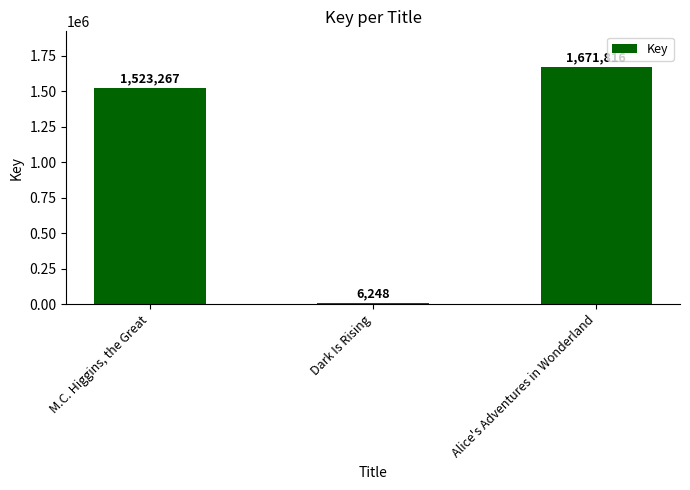

What is the ratio of the value at Alice's Adventures in Wonderland to the value at Dark Is Rising?

267.6